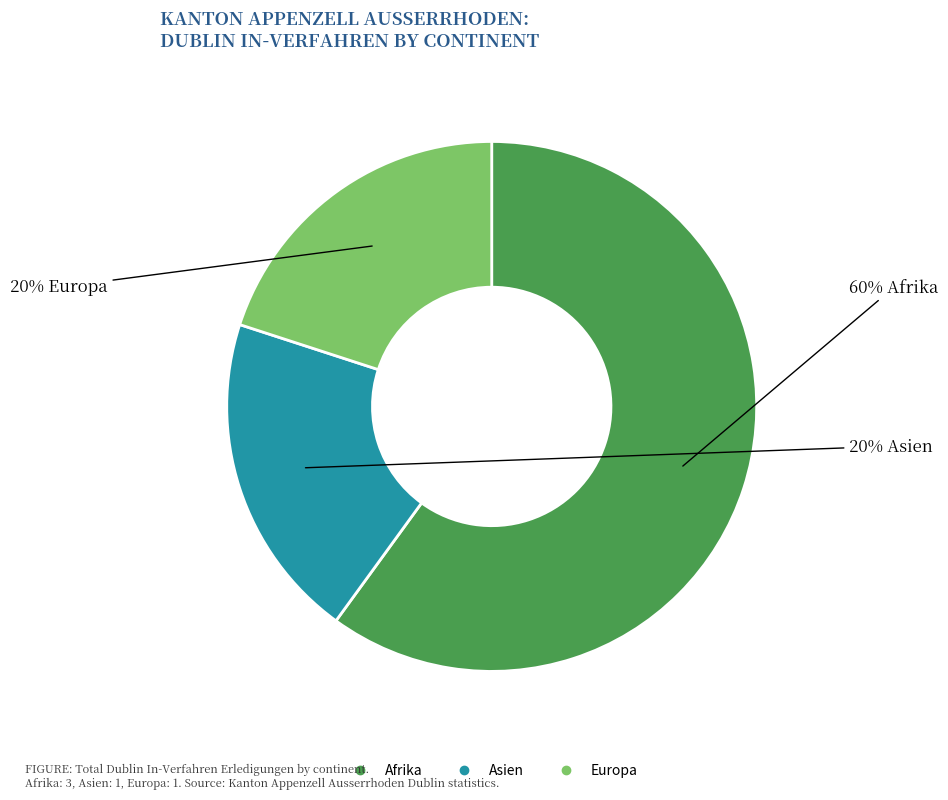

Which category has the biggest portion of the pie?

Afrika